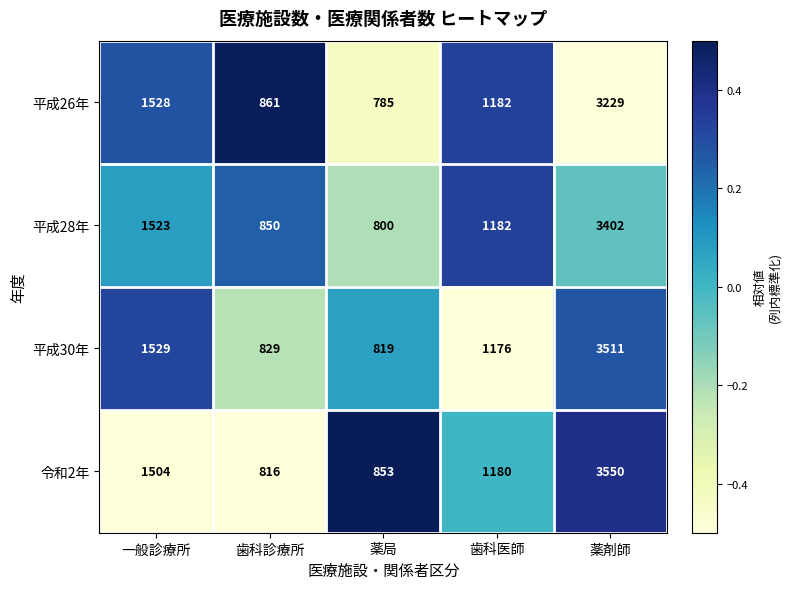

Which category has the highest value across all series?

薬剤師